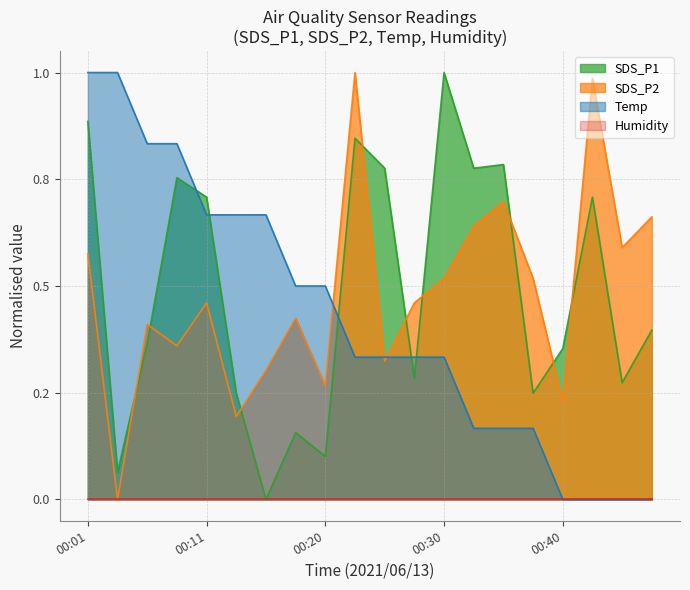

What is the sum of all Temp values?

8.5